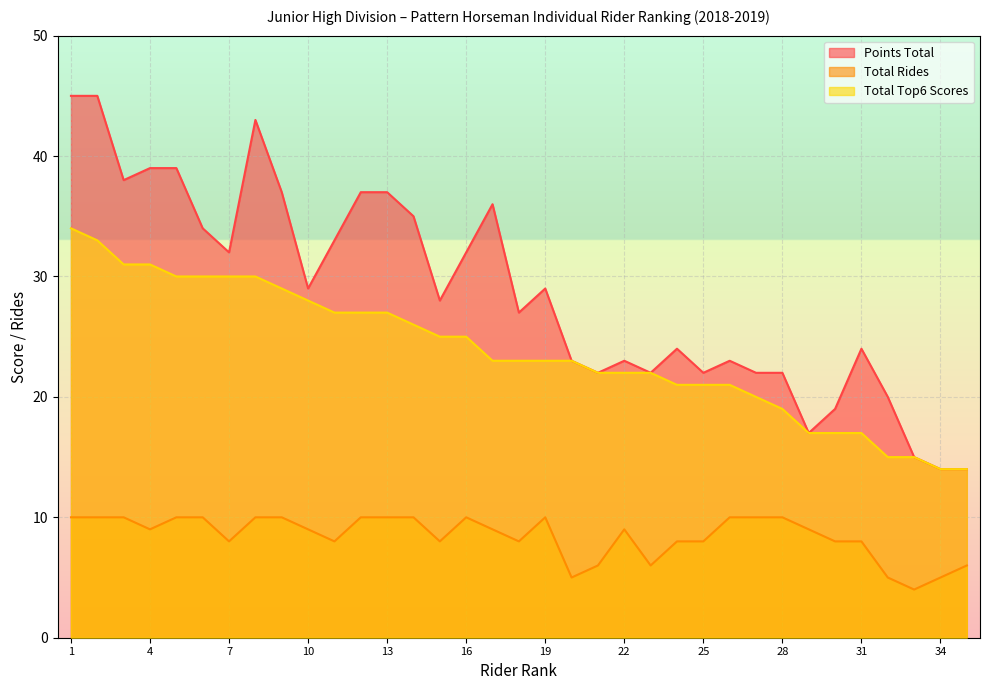

At which label does Total Rides first exceed 9?

1